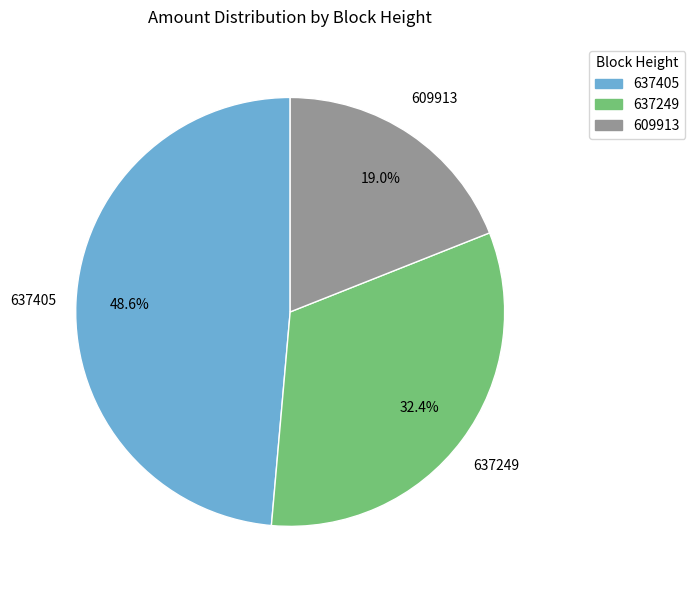

To the nearest percent, what is the average slice percentage?

33%